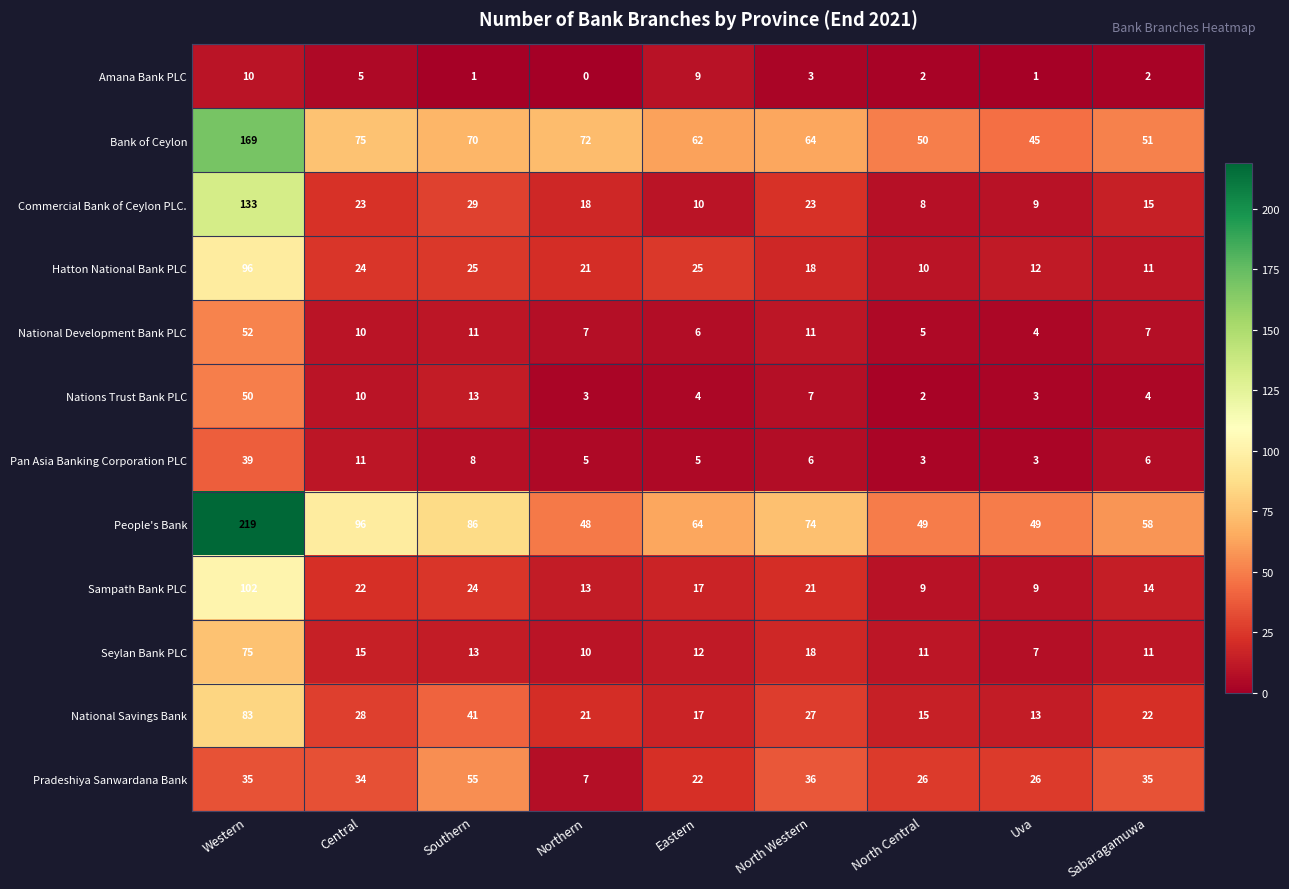

Which series has the largest total across all categories?

People's Bank